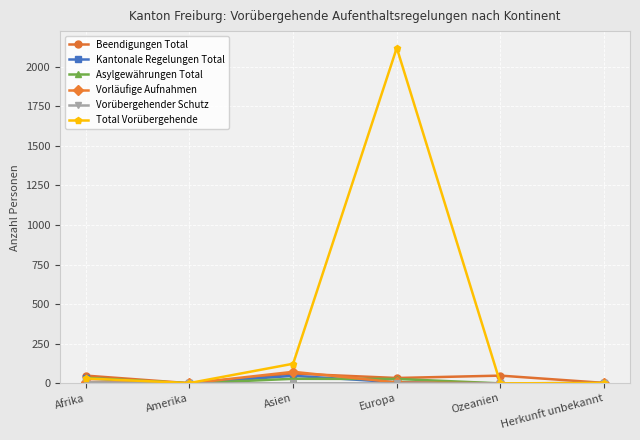

What is the label of the 2nd point from the left?

Amerika